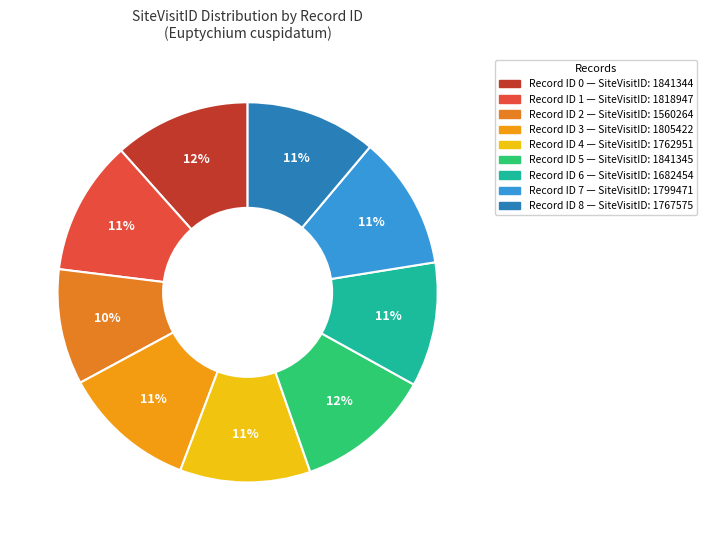

Is there any slice that represents more than half of the pie?

No